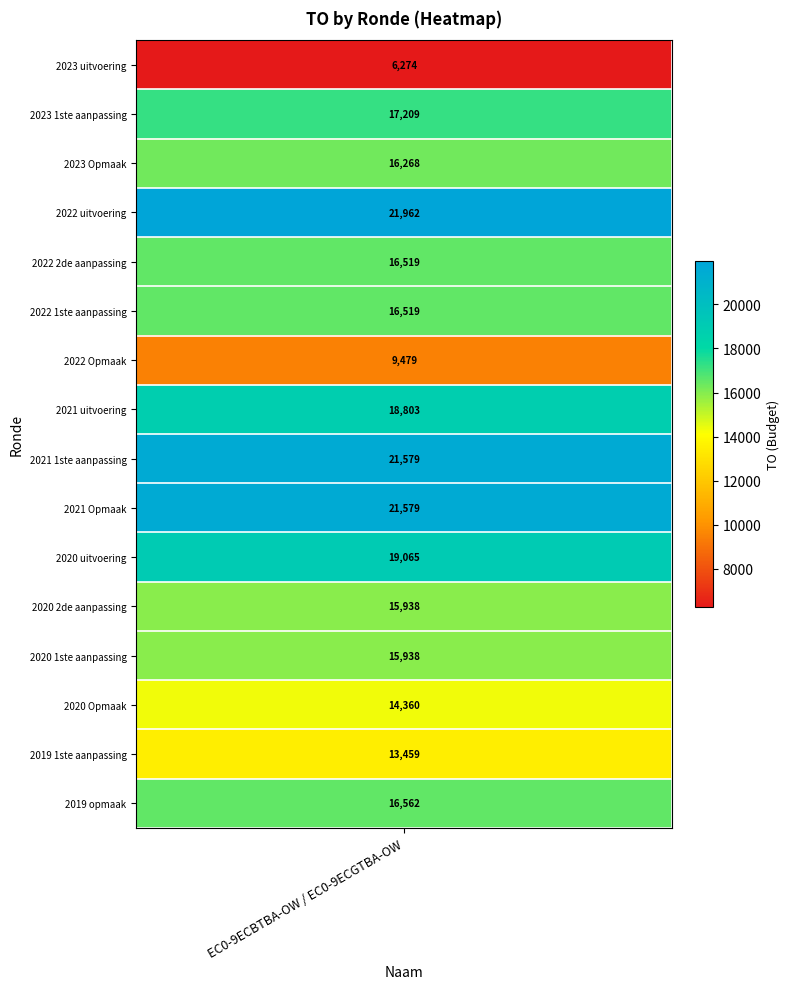

What is the approximate value at 2023 uitvoering, to the nearest 10?

6270